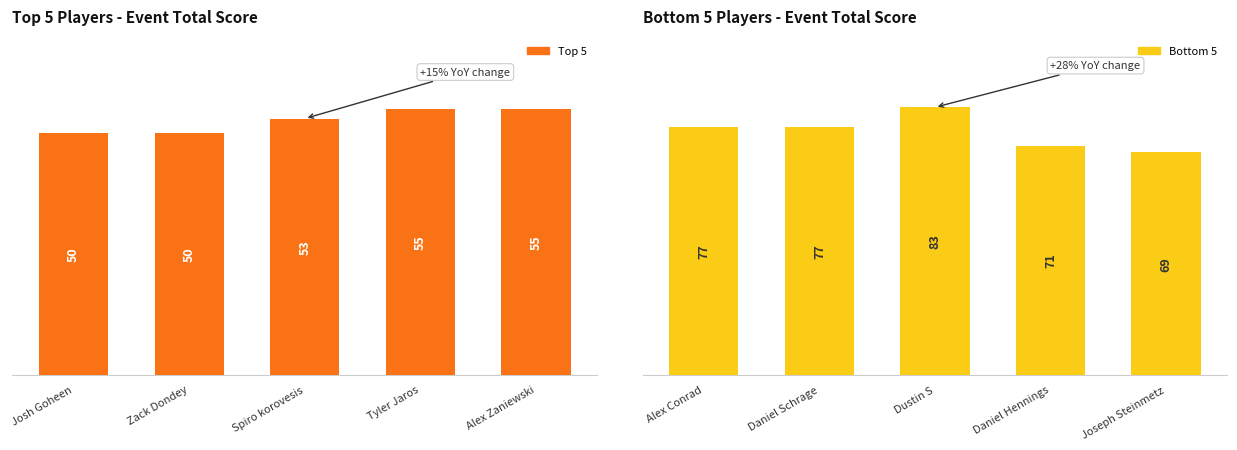

Reading right to left, list all the values displayed in this chart.

Top 5 Players (Scores): 55	55	53	50	50
Bottom 5 Players (Scores): 69	71	83	77	77